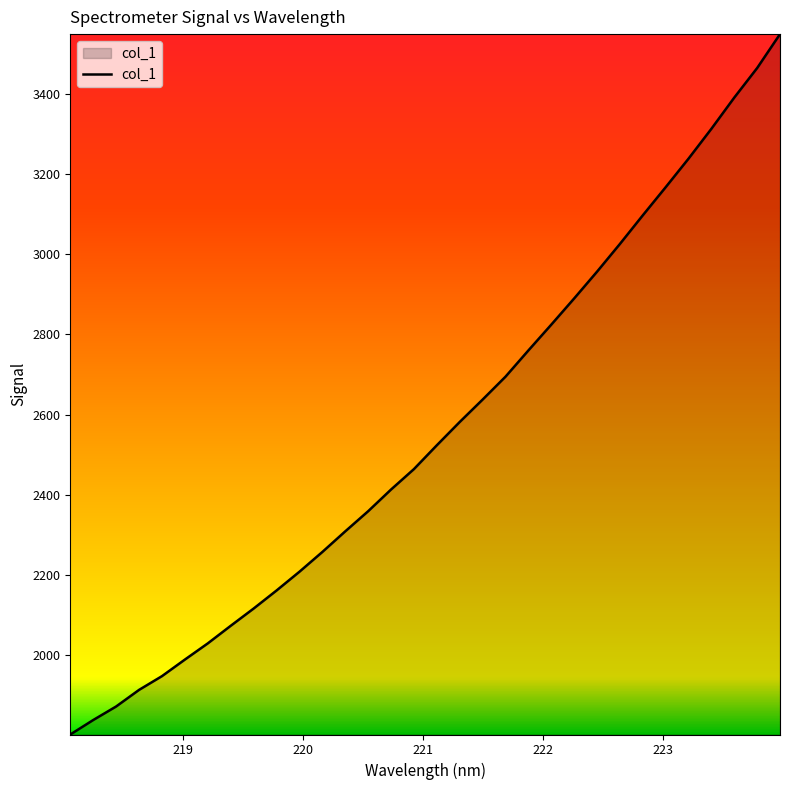

What is the maximum value shown in the chart?

3548.7